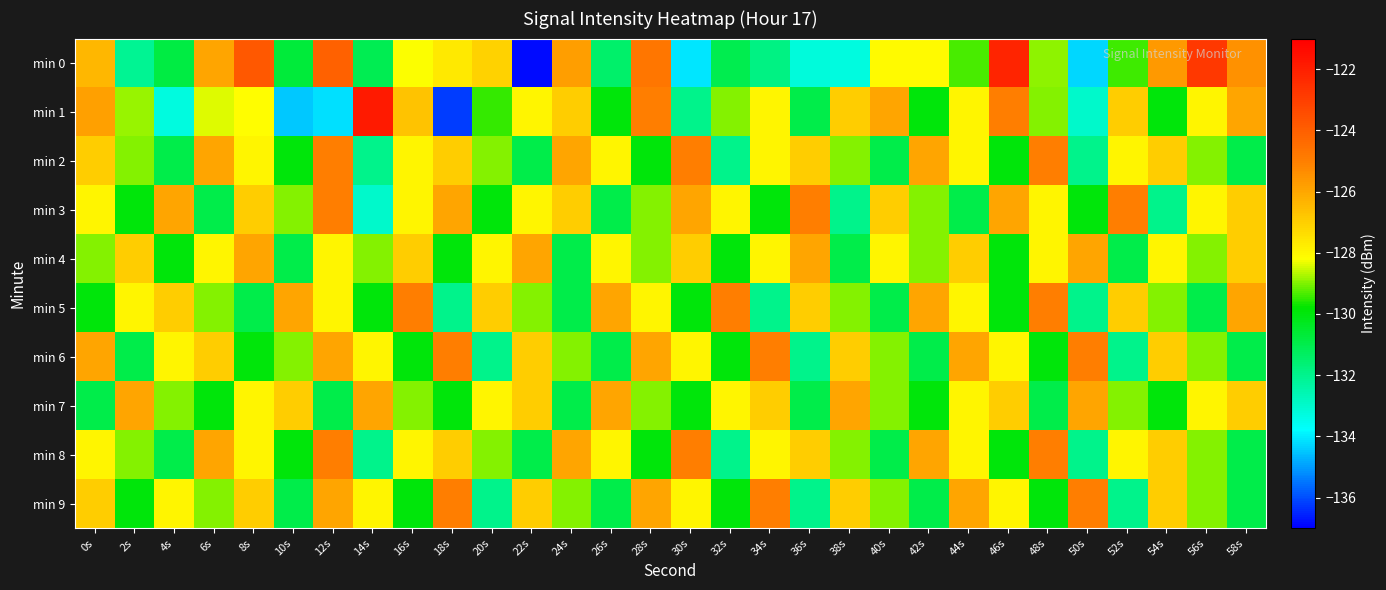

Reading left to right, what are all the values shown in this chart?

min 0: 0s=-126.4	2s=-132.1	4s=-130.8	6s=-126.0	8s=-123.8	10s=-130.7	12s=-124.1	14s=-131.1	16s=-128.2	18s=-127.7	20s=-127.1	22s=-136.9	24s=-125.8	26s=-131.5	28s=-124.7	30s=-134.1	32s=-131.0	34s=-131.8	36s=-133.2	38s=-133.3	40s=-128.1	42s=-128.1	44s=-129.3	46s=-122.2	48s=-128.9	50s=-134.3	52s=-129.4	54s=-125.7	56s=-122.8	58s=-125.5
min 1: 0s=-125.8	2s=-128.9	4s=-133.3	6s=-128.4	8s=-128.1	10s=-134.5	12s=-134.2	14s=-121.9	16s=-126.7	18s=-136.2	20s=-129.5	22s=-128.0	24s=-127.0	26s=-130.0	28s=-125.0	30s=-132.0	32s=-129.0	34s=-128.0	36s=-131.0	38s=-127.0	40s=-126.0	42s=-130.0	44s=-128.0	46s=-125.0	48s=-129.0	50s=-133.0	52s=-127.0	54s=-130.0	56s=-128.0	58s=-126.0
min 2: 0s=-127.0	2s=-129.0	4s=-131.0	6s=-126.0	8s=-128.0	10s=-130.0	12s=-125.0	14s=-132.0	16s=-128.0	18s=-127.0	20s=-129.0	22s=-131.0	24s=-126.0	26s=-128.0	28s=-130.0	30s=-125.0	32s=-132.0	34s=-128.0	36s=-127.0	38s=-129.0	40s=-131.0	42s=-126.0	44s=-128.0	46s=-130.0	48s=-125.0	50s=-132.0	52s=-128.0	54s=-127.0	56s=-129.0	58s=-131.0
min 3: 0s=-128.0	2s=-130.0	4s=-126.0	6s=-131.0	8s=-127.0	10s=-129.0	12s=-125.0	14s=-133.0	16s=-128.0	18s=-126.0	20s=-130.0	22s=-128.0	24s=-127.0	26s=-131.0	28s=-129.0	30s=-126.0	32s=-128.0	34s=-130.0	36s=-125.0	38s=-132.0	40s=-127.0	42s=-129.0	44s=-131.0	46s=-126.0	48s=-128.0	50s=-130.0	52s=-125.0	54s=-132.0	56s=-128.0	58s=-127.0
min 4: 0s=-129.0	2s=-127.0	4s=-130.0	6s=-128.0	8s=-126.0	10s=-131.0	12s=-128.0	14s=-129.0	16s=-127.0	18s=-130.0	20s=-128.0	22s=-126.0	24s=-131.0	26s=-128.0	28s=-129.0	30s=-127.0	32s=-130.0	34s=-128.0	36s=-126.0	38s=-131.0	40s=-128.0	42s=-129.0	44s=-127.0	46s=-130.0	48s=-128.0	50s=-126.0	52s=-131.0	54s=-128.0	56s=-129.0	58s=-127.0
min 5: 0s=-130.0	2s=-128.0	4s=-127.0	6s=-129.0	8s=-131.0	10s=-126.0	12s=-128.0	14s=-130.0	16s=-125.0	18s=-132.0	20s=-127.0	22s=-129.0	24s=-131.0	26s=-126.0	28s=-128.0	30s=-130.0	32s=-125.0	34s=-132.0	36s=-127.0	38s=-129.0	40s=-131.0	42s=-126.0	44s=-128.0	46s=-130.0	48s=-125.0	50s=-132.0	52s=-127.0	54s=-129.0	56s=-131.0	58s=-126.0
min 6: 0s=-126.0	2s=-131.0	4s=-128.0	6s=-127.0	8s=-130.0	10s=-129.0	12s=-126.0	14s=-128.0	16s=-130.0	18s=-125.0	20s=-132.0	22s=-127.0	24s=-129.0	26s=-131.0	28s=-126.0	30s=-128.0	32s=-130.0	34s=-125.0	36s=-132.0	38s=-127.0	40s=-129.0	42s=-131.0	44s=-126.0	46s=-128.0	48s=-130.0	50s=-125.0	52s=-132.0	54s=-127.0	56s=-129.0	58s=-131.0
min 7: 0s=-131.0	2s=-126.0	4s=-129.0	6s=-130.0	8s=-128.0	10s=-127.0	12s=-131.0	14s=-126.0	16s=-129.0	18s=-130.0	20s=-128.0	22s=-127.0	24s=-131.0	26s=-126.0	28s=-129.0	30s=-130.0	32s=-128.0	34s=-127.0	36s=-131.0	38s=-126.0	40s=-129.0	42s=-130.0	44s=-128.0	46s=-127.0	48s=-131.0	50s=-126.0	52s=-129.0	54s=-130.0	56s=-128.0	58s=-127.0
min 8: 0s=-128.0	2s=-129.0	4s=-131.0	6s=-126.0	8s=-128.0	10s=-130.0	12s=-125.0	14s=-132.0	16s=-128.0	18s=-127.0	20s=-129.0	22s=-131.0	24s=-126.0	26s=-128.0	28s=-130.0	30s=-125.0	32s=-132.0	34s=-128.0	36s=-127.0	38s=-129.0	40s=-131.0	42s=-126.0	44s=-128.0	46s=-130.0	48s=-125.0	50s=-132.0	52s=-128.0	54s=-127.0	56s=-129.0	58s=-131.0
min 9: 0s=-127.0	2s=-130.0	4s=-128.0	6s=-129.0	8s=-127.0	10s=-131.0	12s=-126.0	14s=-128.0	16s=-130.0	18s=-125.0	20s=-132.0	22s=-127.0	24s=-129.0	26s=-131.0	28s=-126.0	30s=-128.0	32s=-130.0	34s=-125.0	36s=-132.0	38s=-127.0	40s=-129.0	42s=-131.0	44s=-126.0	46s=-128.0	48s=-130.0	50s=-125.0	52s=-132.0	54s=-127.0	56s=-129.0	58s=-131.0